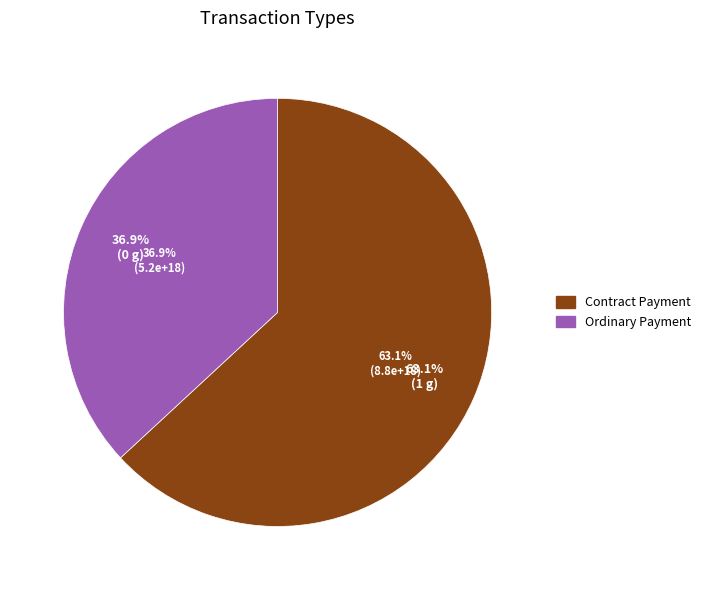

Is it true that Ordinary Payment is 37% of the pie?

True